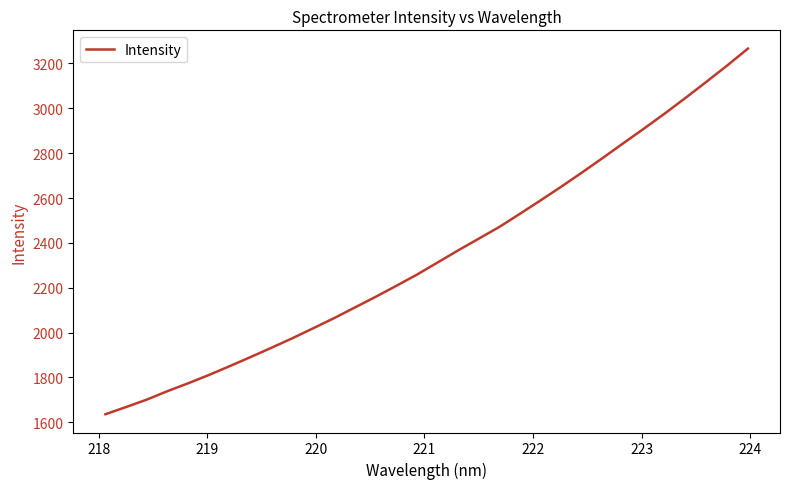

What is the greatest value displayed?

3266.2